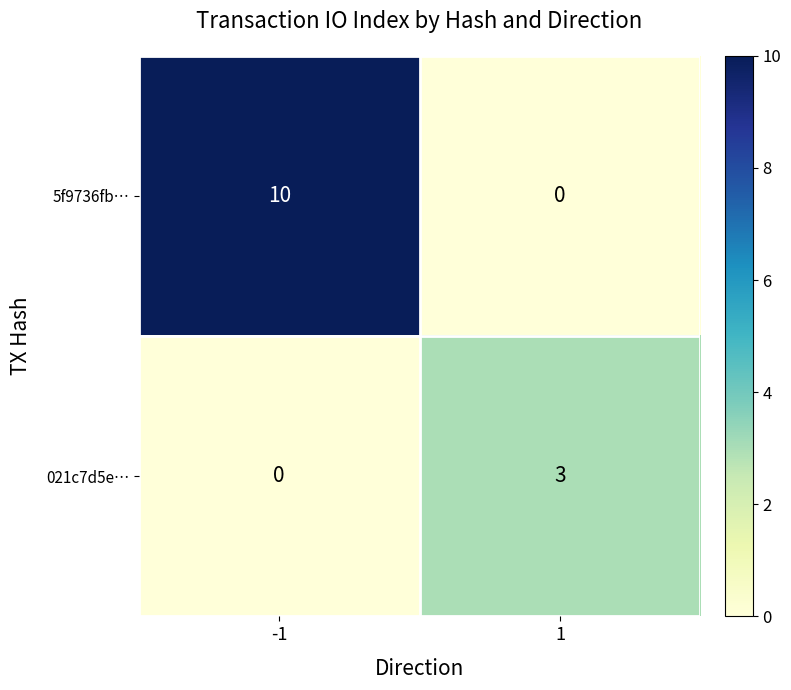

True or false: 5f9736fb… has a value of 13 at -1.

False